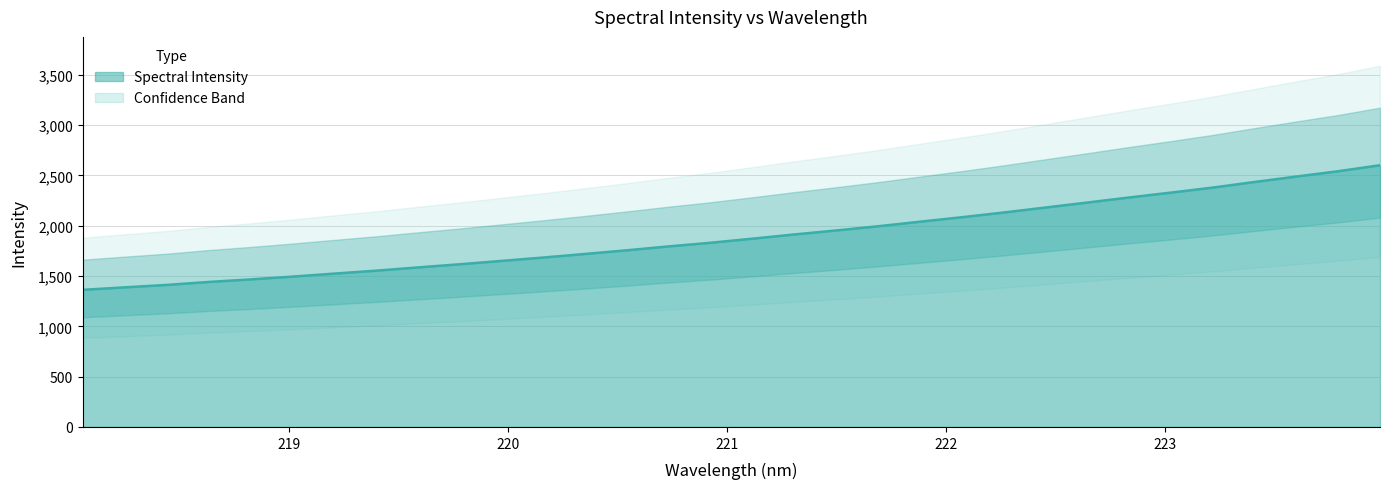

What is the sum of all values?

60732.7